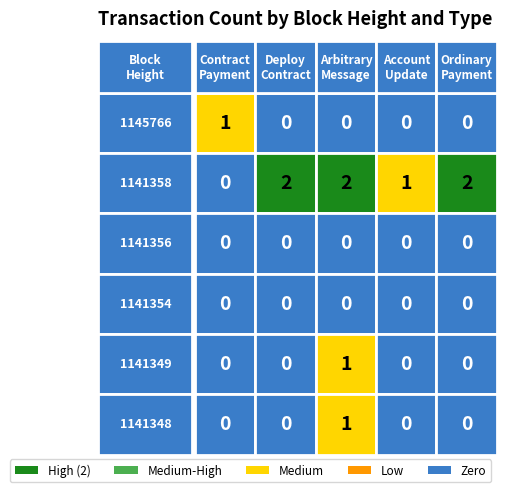

List the series in order of their peak value, lowest first.

Contract Payment, Account Update, Deploy Contract, Arbitrary Message, Ordinary Payment